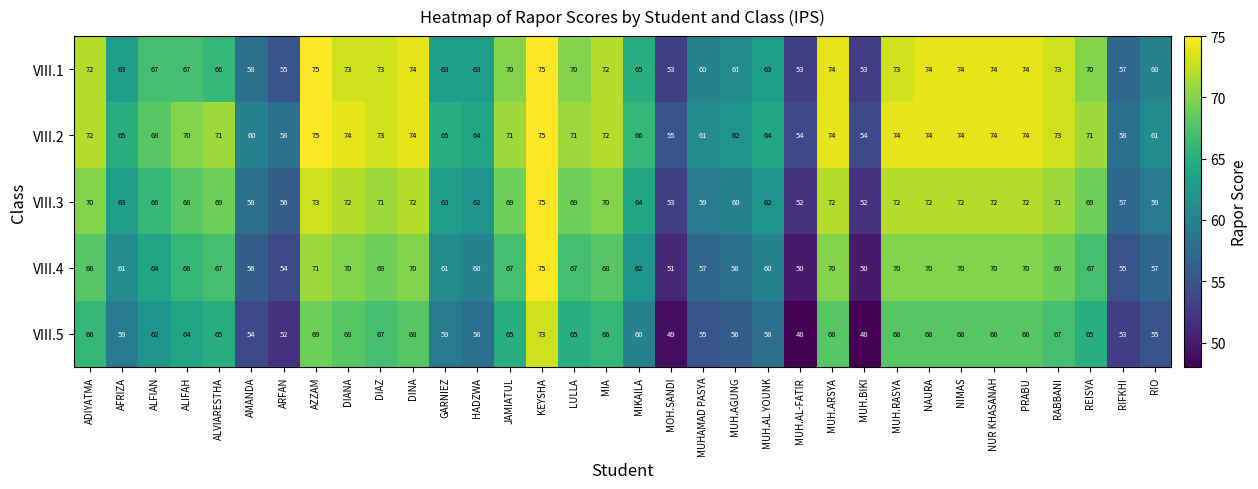

What is the spread (max minus min) of values at ADIYATMA?

6